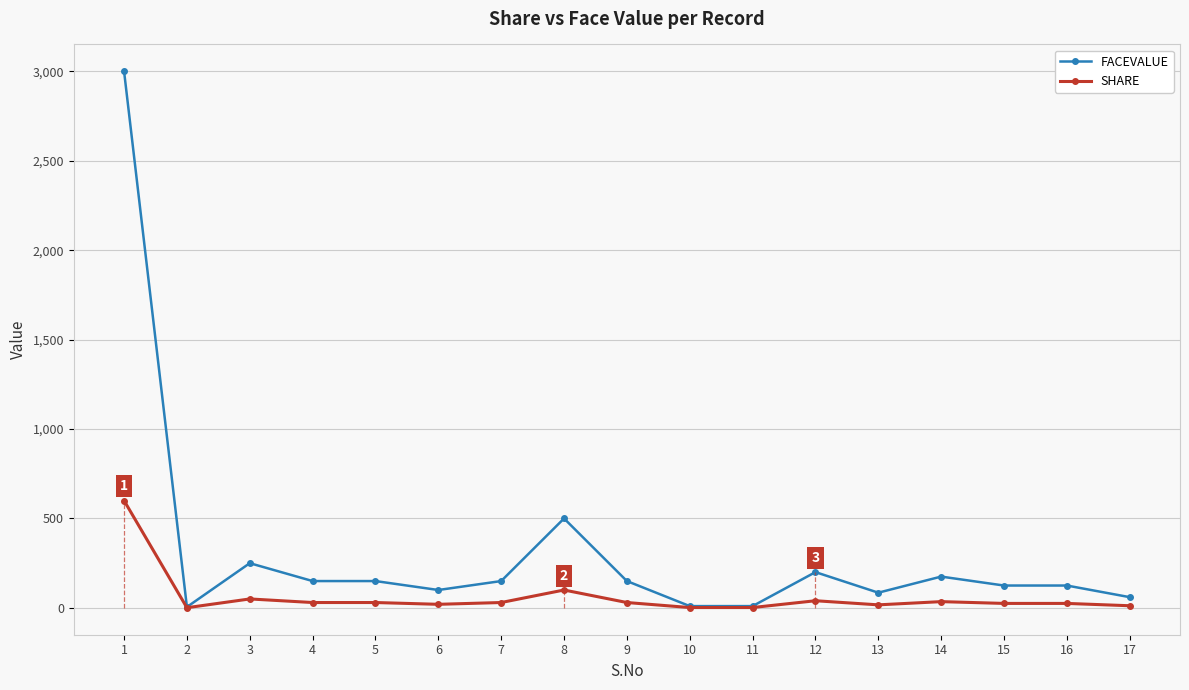

Is the value of SHARE at 1 greater than the value of FACEVALUE at 16?

Yes